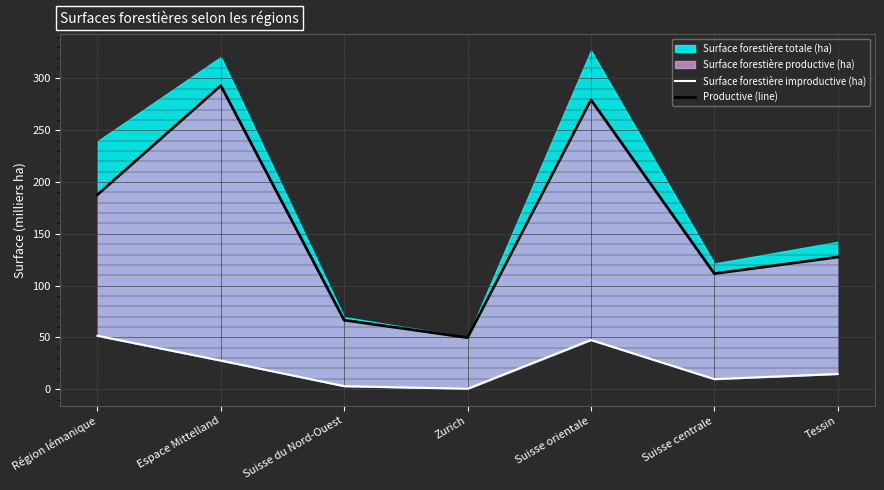

The Surface forestière improductive (ha) series shows 81.5 at Région lémanique. True or false?

False